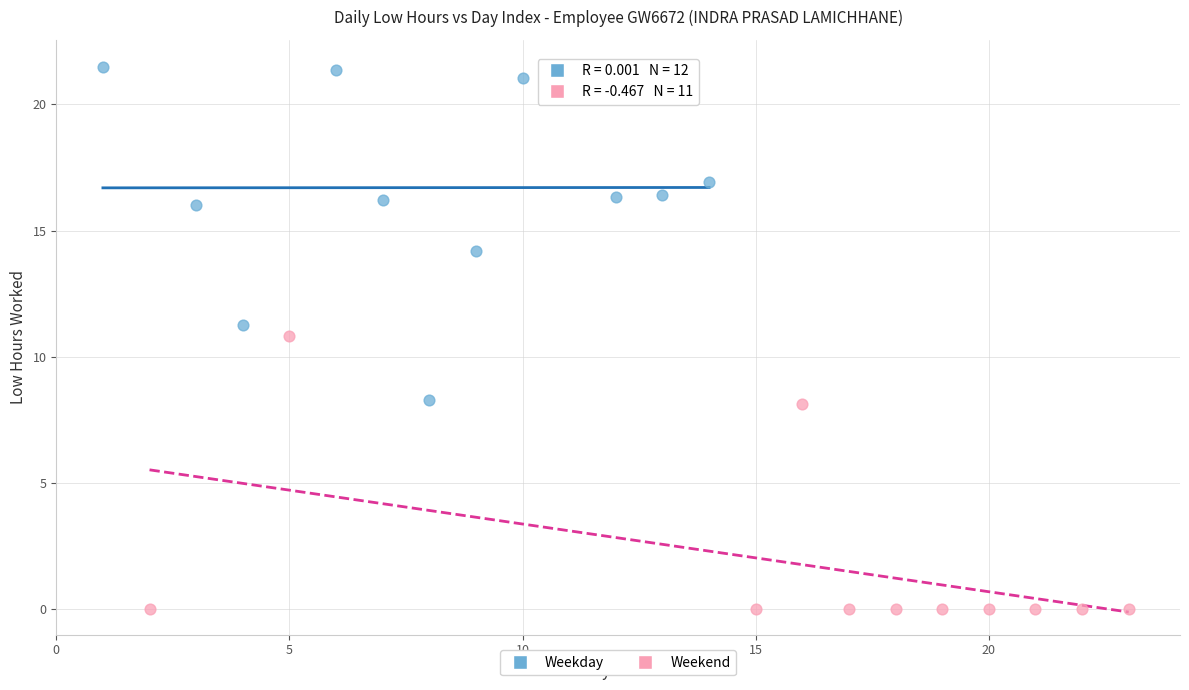

Which series reaches the maximum Y coordinate?

Weekday